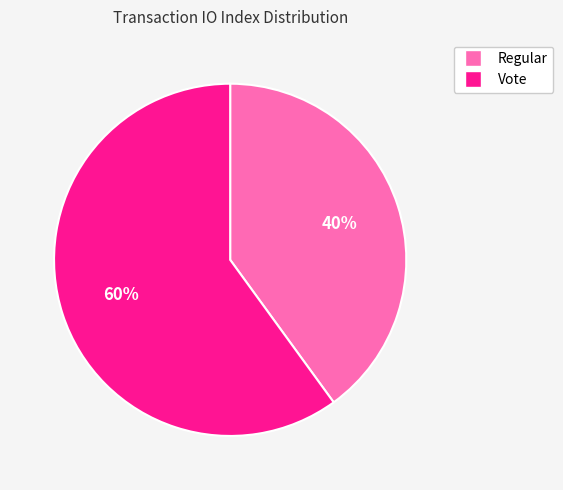

How many segments does this pie chart have?

2